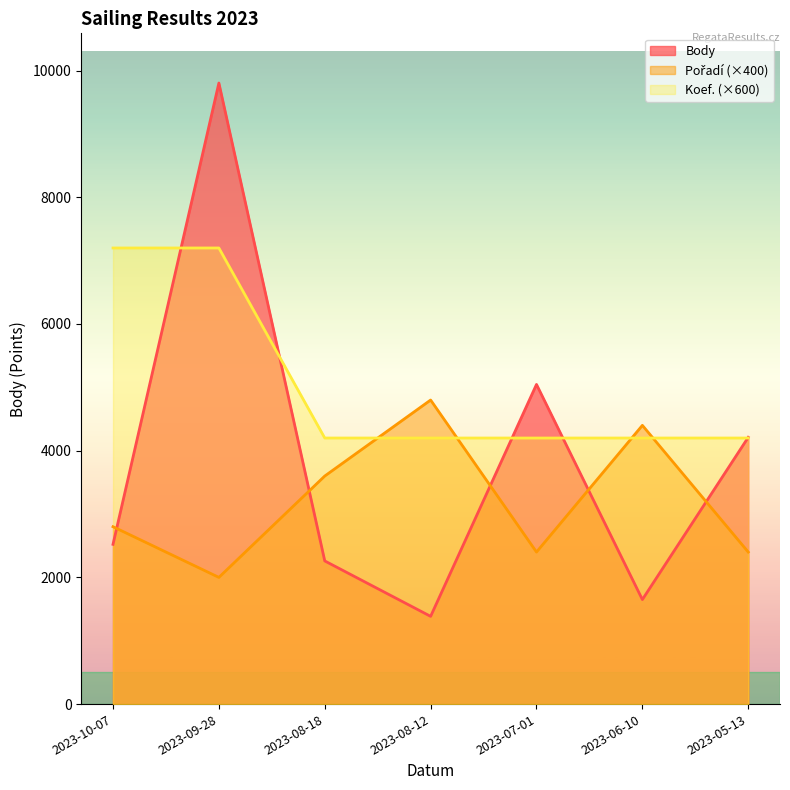

The value of Pořadí at 2023-10-07 is 2800. True or false?

True